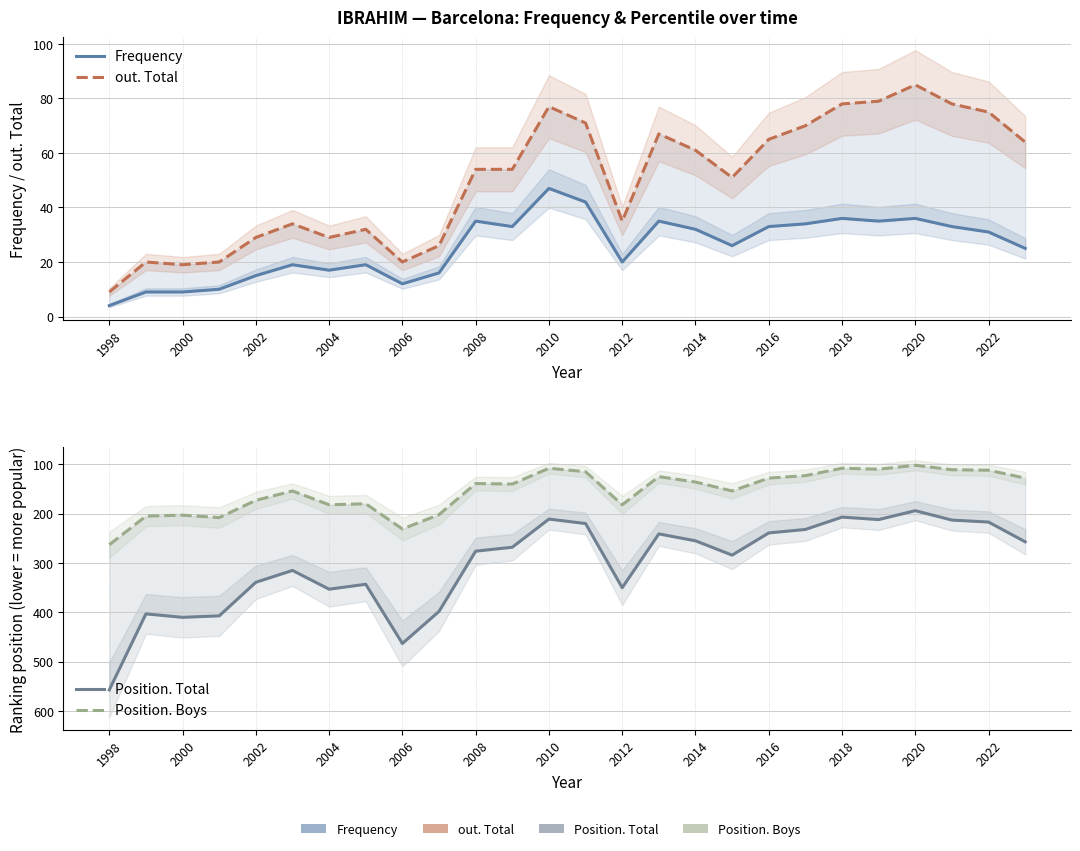

How many lines are shown in the chart?

4